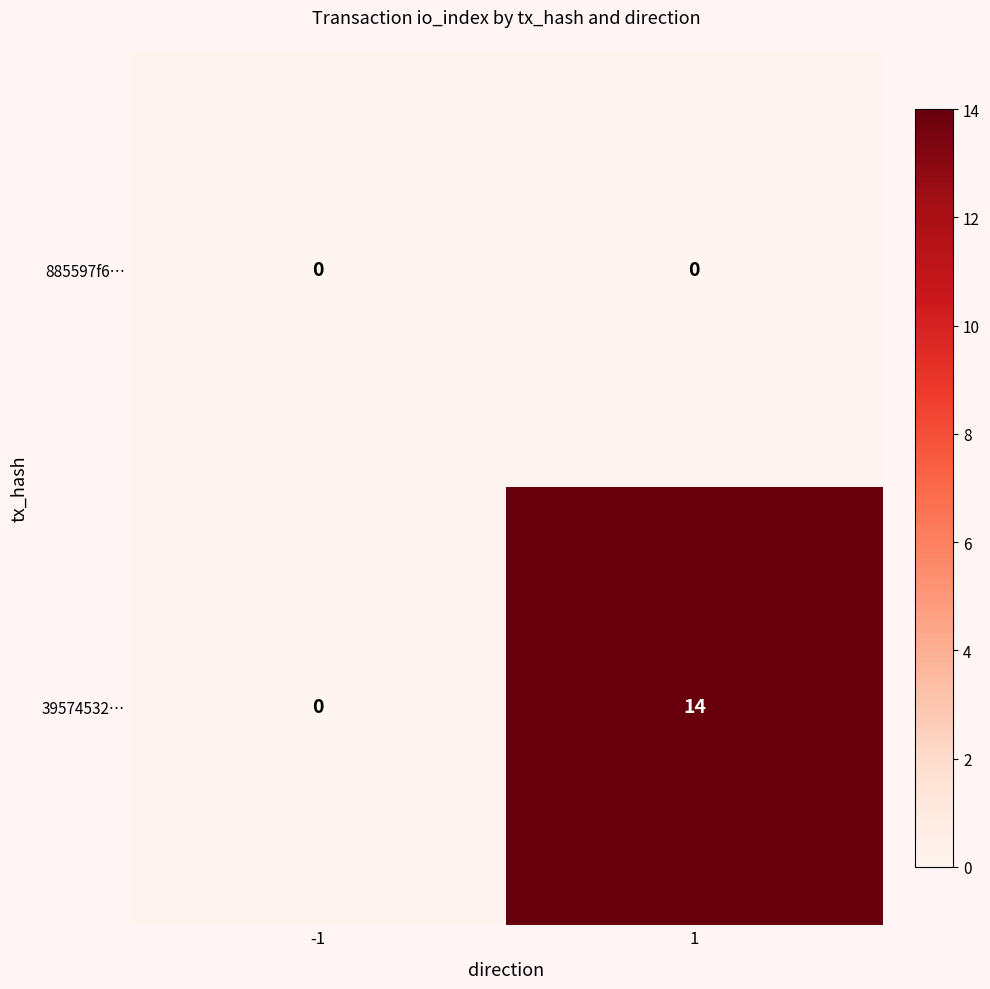

Reading right to left, what are all the values shown in this chart?

885597f6…: 0	0
39574532…: 14	0